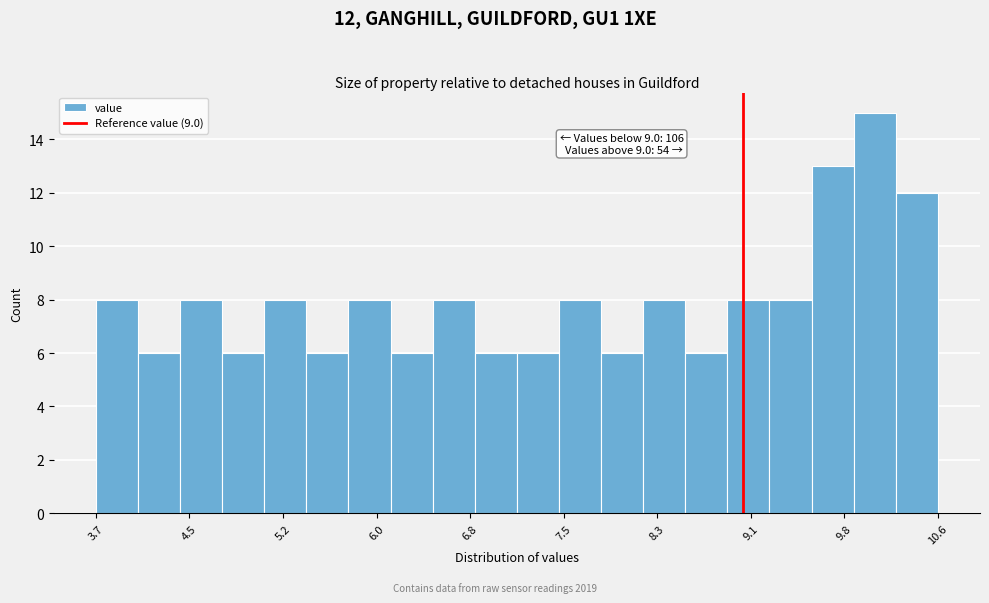

Around what value on the x-axis is the tallest bar? Give the approximate position of its centre, as read against the axis.

10.1